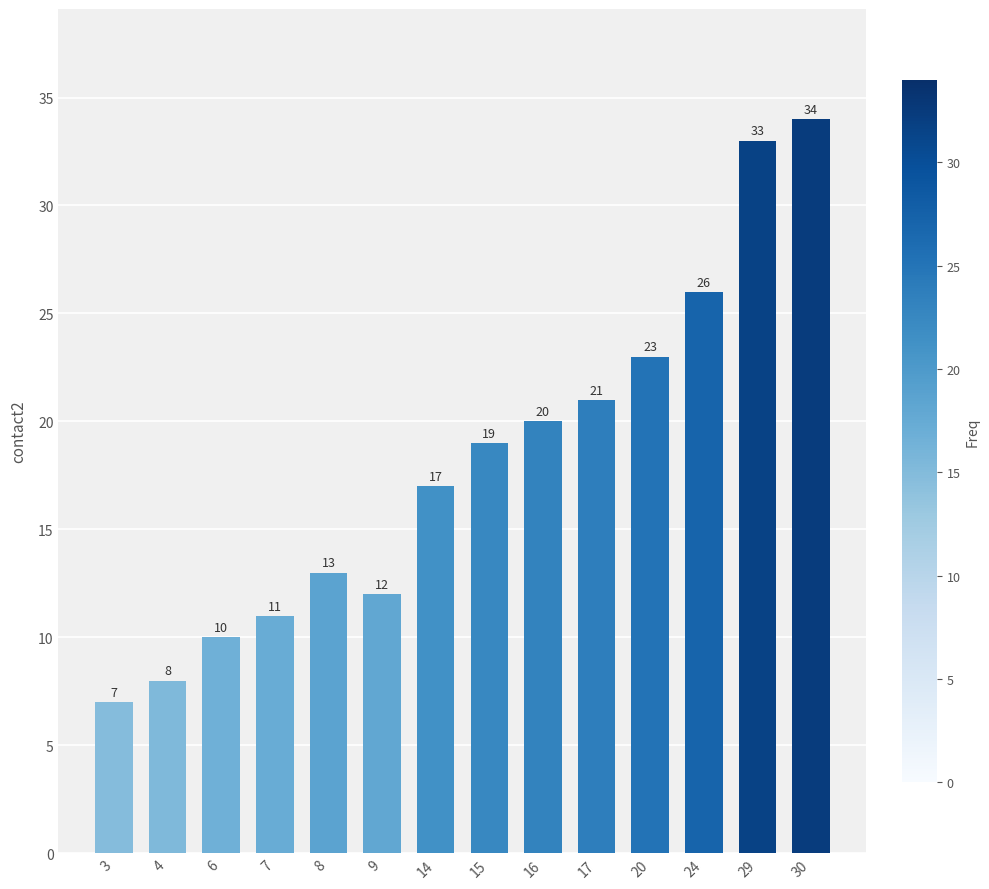

What is the change in value from 3 to 16?

+13